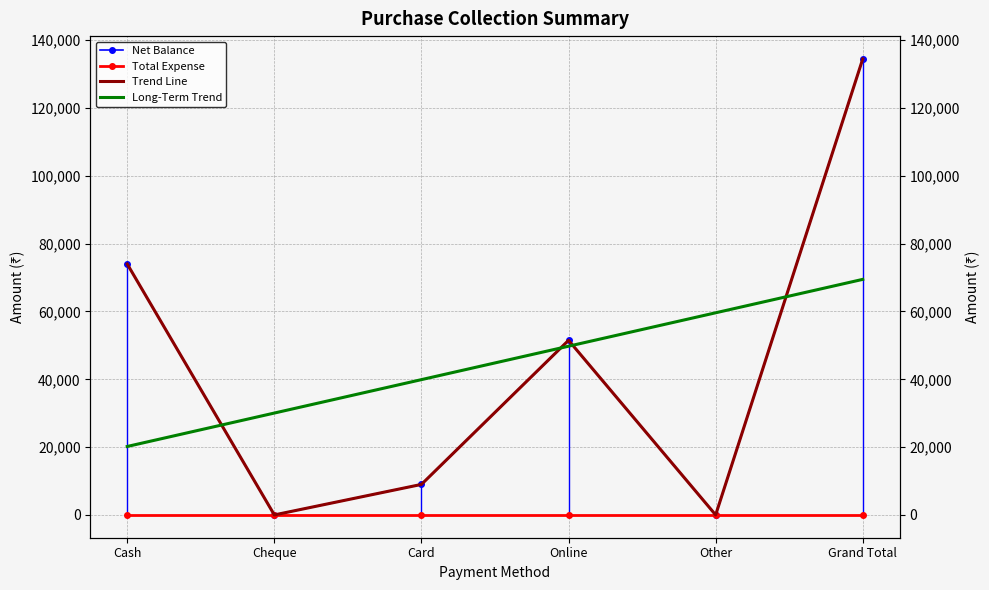

What is the highest value of the Long-Term Trend series?

69476.2